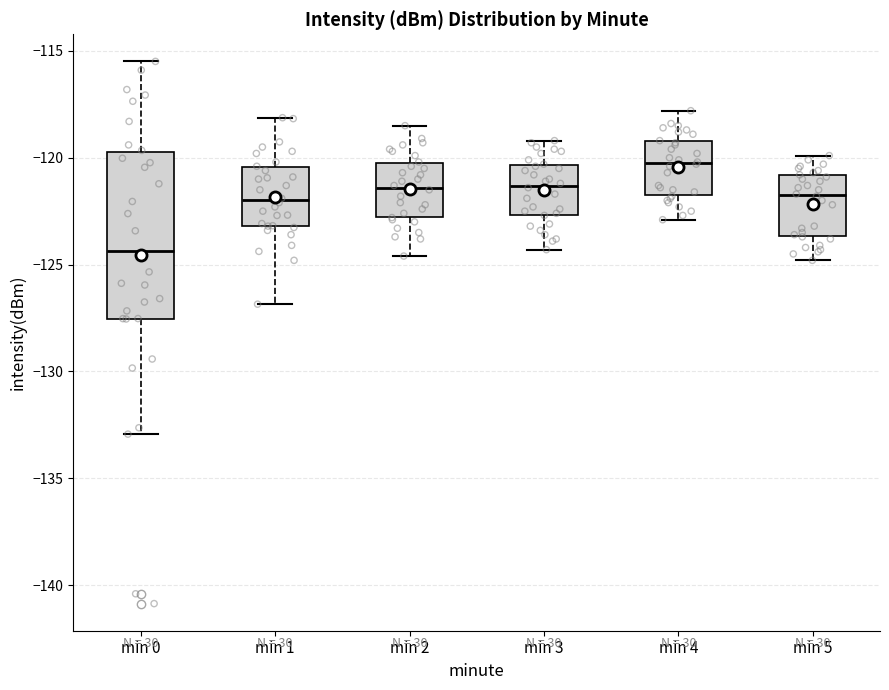

Reading left to right, transcribe this box plot: for each box, give where its median line is, the range the box spans, and where its two whiskers end, as read against the y-axis. The values are not printed on the chart, so give them approximately, as read against the axis.

min 0: median -124.5, box -127.5 to -119.5, whiskers -133.0 to -115.5
min 1: median -122.0, box -123.0 to -120.5, whiskers -127.0 to -118.0
min 2: median -121.5, box -122.5 to -120.0, whiskers -124.5 to -118.5
min 3: median -121.5, box -122.5 to -120.5, whiskers -124.5 to -119.0
min 4: median -120.0, box -121.5 to -119.0, whiskers -123.0 to -118.0
min 5: median -121.5, box -123.5 to -121.0, whiskers -125.0 to -120.0